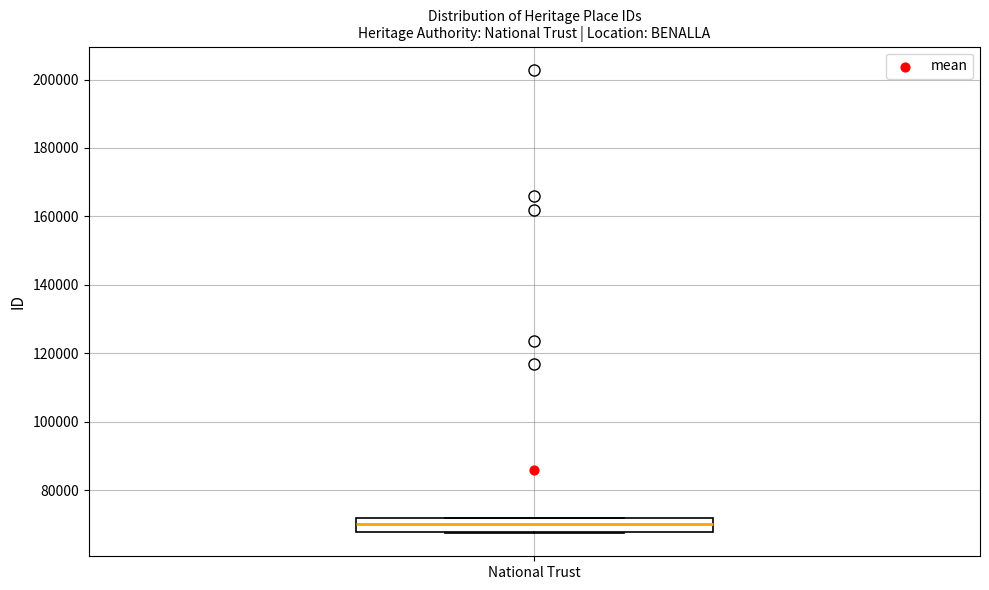

Read this box plot against the y-axis: the position of the median line, the range covered by the box, and the ends of both whiskers. The values are not printed on the chart, so give them approximately, as read against the axis.

median 70000, box 68000 to 72000, whiskers 68000 to 72000